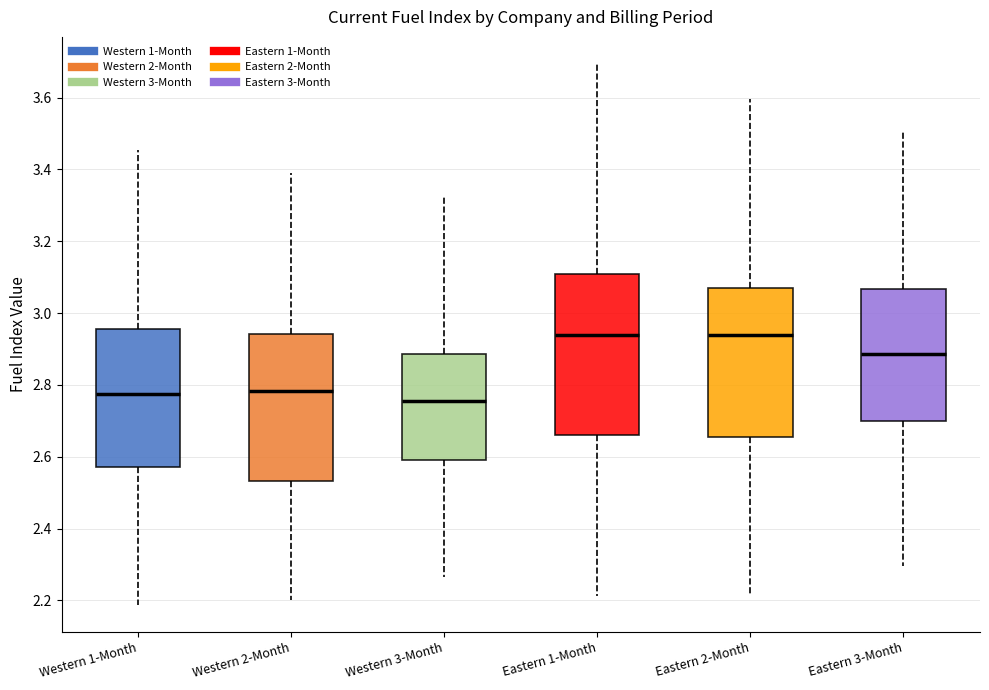

Where is the upper edge of the box for Western 2-Month on the y-axis? The values are not printed on the chart, so give them approximately, as read against the axis.

2.94